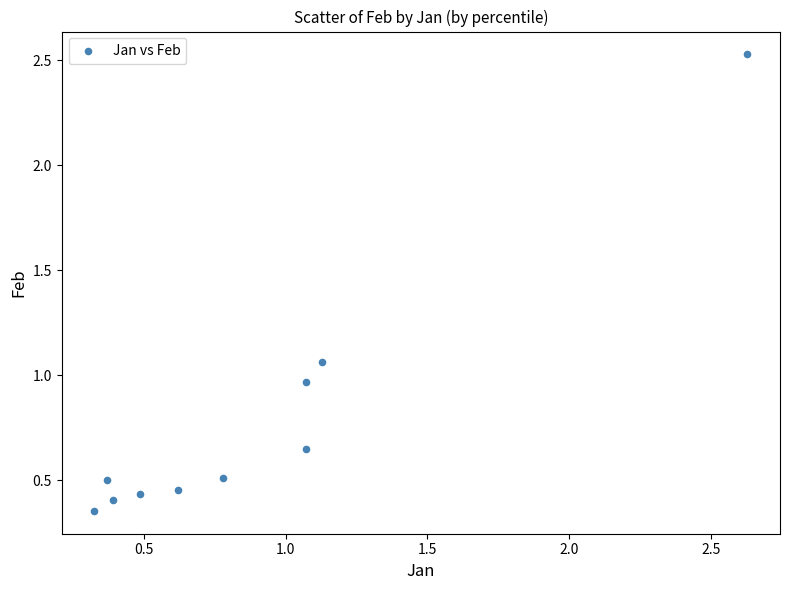

What is the range of X values (max minus min)?

2.3